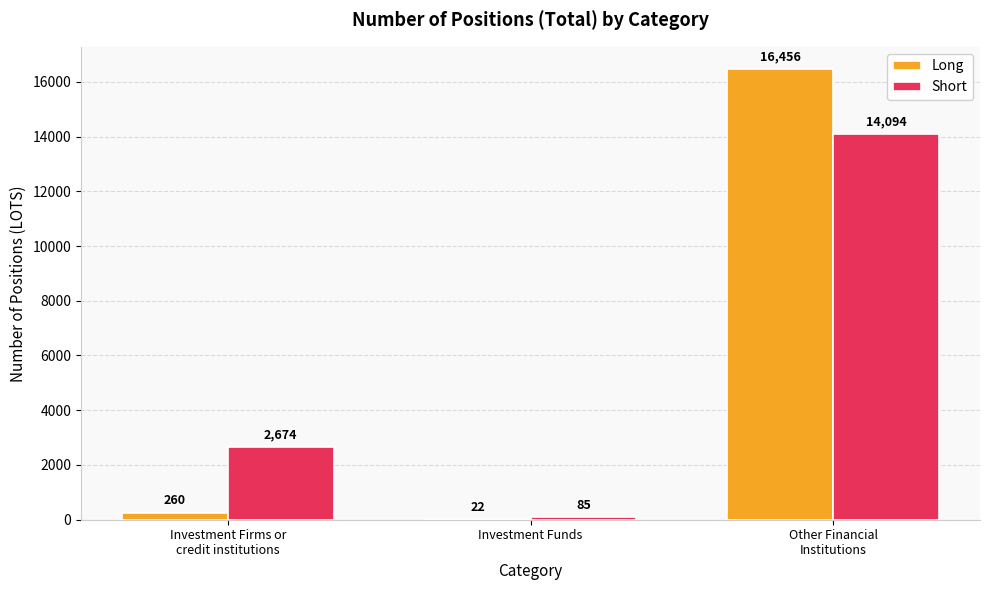

What value does the Long series have at Investment Funds?

22